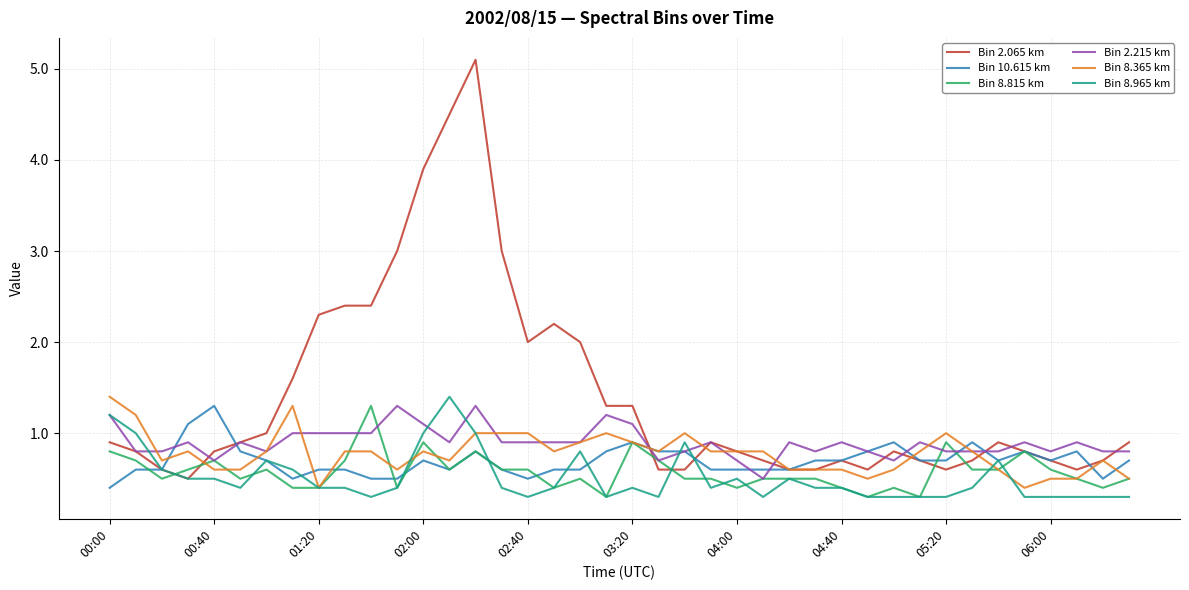

How many lines are shown in the chart?

6